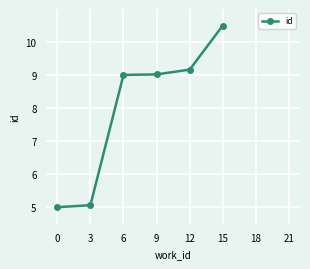

True or false: the data has more than 1 interior local peaks.

False